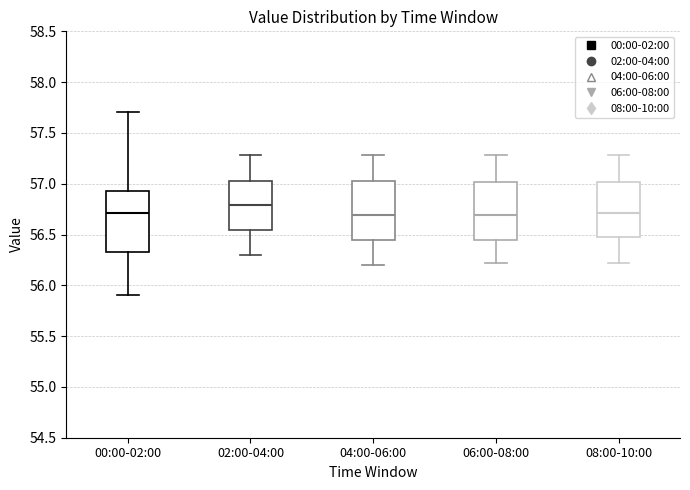

Reading left to right, transcribe this box plot: for each box, give where its median line is, the range the box spans, and where its two whiskers end, as read against the y-axis. The values are not printed on the chart, so give them approximately, as read against the axis.

00:00-02:00: median 56.70, box 56.35 to 56.95, whiskers 55.90 to 57.70
02:00-04:00: median 56.80, box 56.55 to 57.05, whiskers 56.30 to 57.30
04:00-06:00: median 56.70, box 56.45 to 57.05, whiskers 56.20 to 57.30
06:00-08:00: median 56.70, box 56.45 to 57.00, whiskers 56.20 to 57.30
08:00-10:00: median 56.70, box 56.45 to 57.00, whiskers 56.20 to 57.30